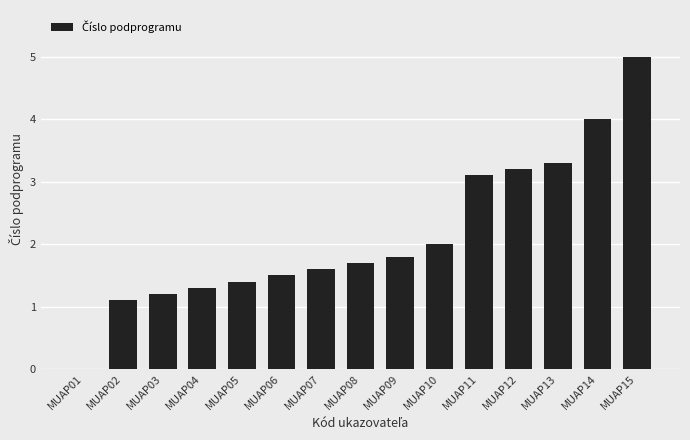

Count the number of data series in this chart.

1